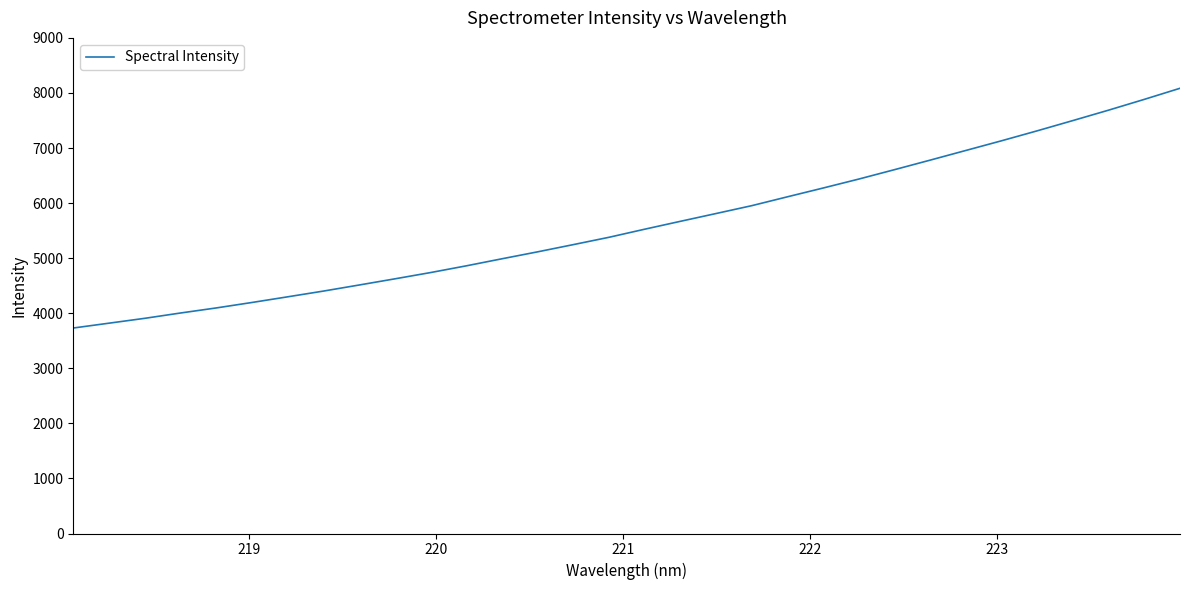

What is the greatest value displayed?

8084.9